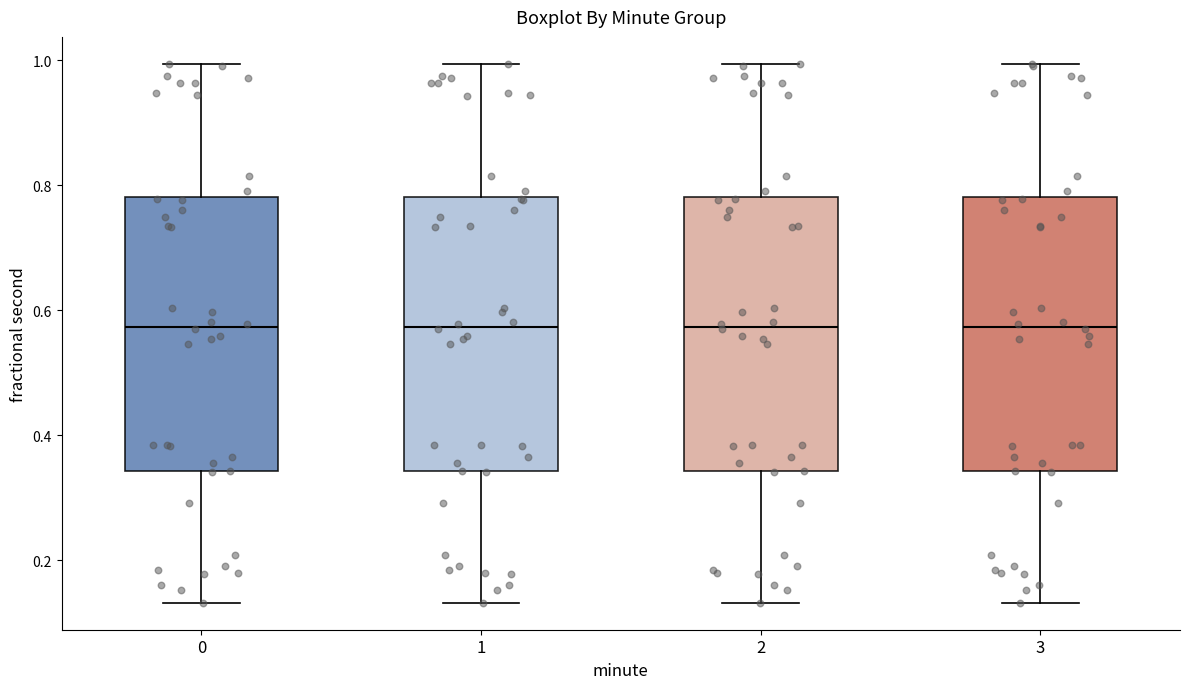

Reading left to right, transcribe this box plot: for each box, give where its median line is, the range the box spans, and where its two whiskers end, as read against the y-axis. The values are not printed on the chart, so give them approximately, as read against the axis.

0: median 0.58, box 0.34 to 0.78, whiskers 0.14 to 1.00
1: median 0.58, box 0.34 to 0.78, whiskers 0.14 to 1.00
2: median 0.58, box 0.34 to 0.78, whiskers 0.14 to 1.00
3: median 0.58, box 0.34 to 0.78, whiskers 0.14 to 1.00